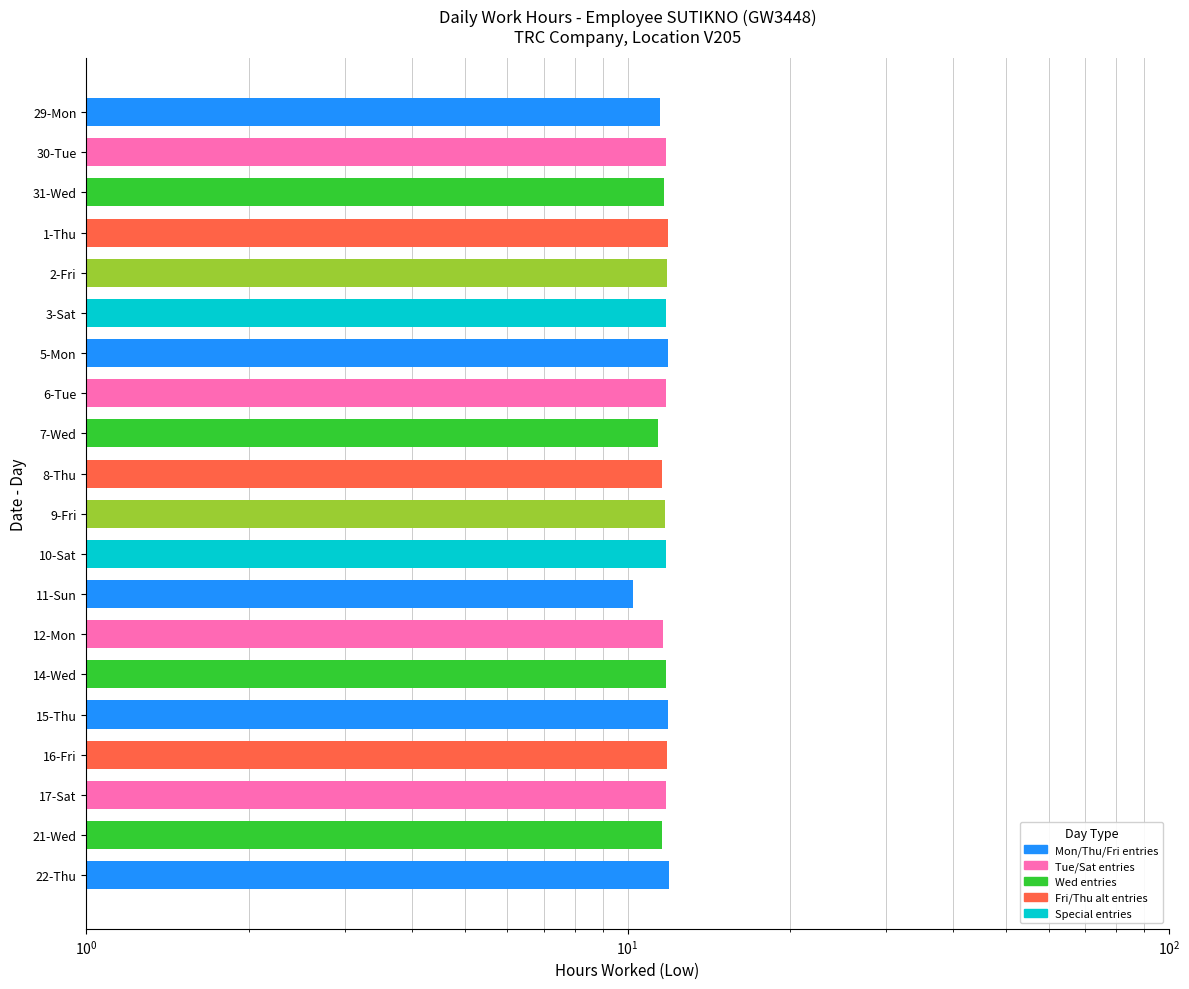

What is the smallest value displayed?

10.2